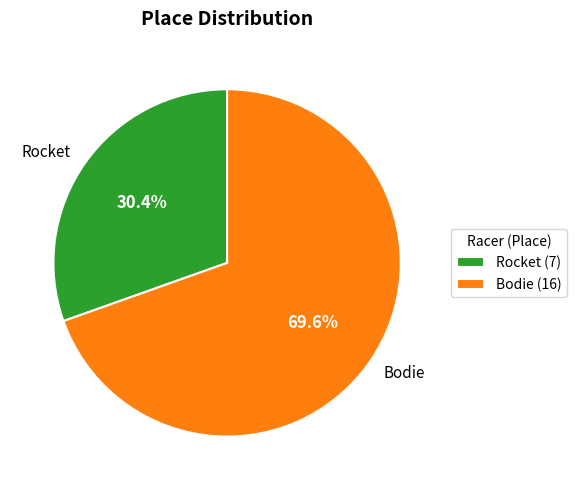

Which category has the biggest portion of the pie?

Bodie